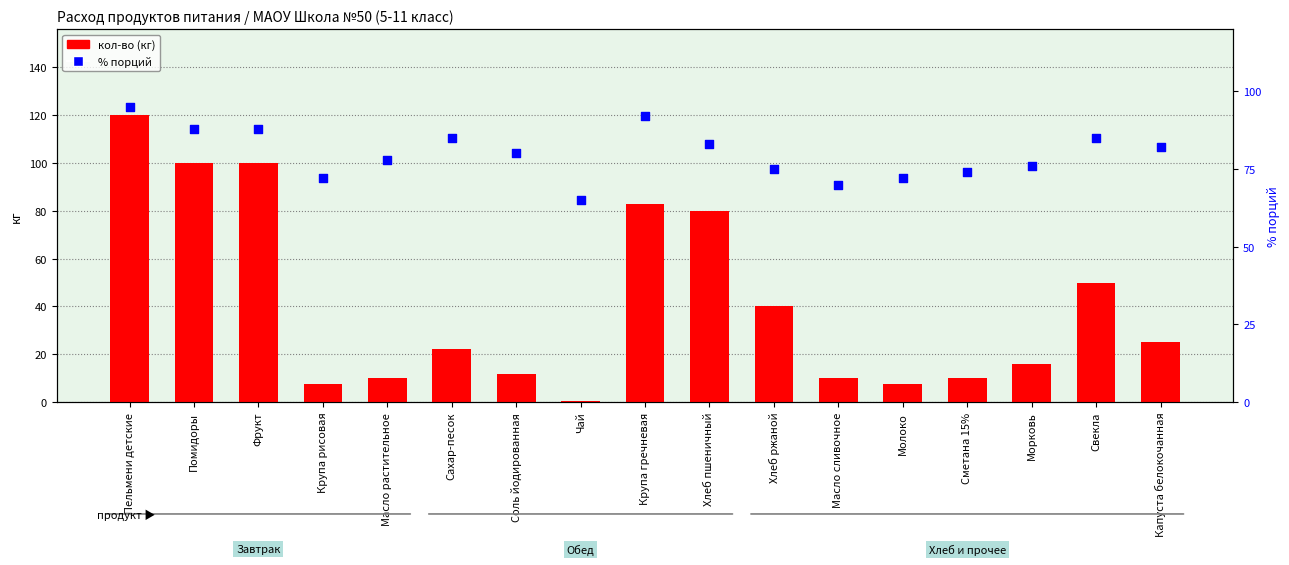

What are all the series names shown in the legend?

кол-во (кг), % порций